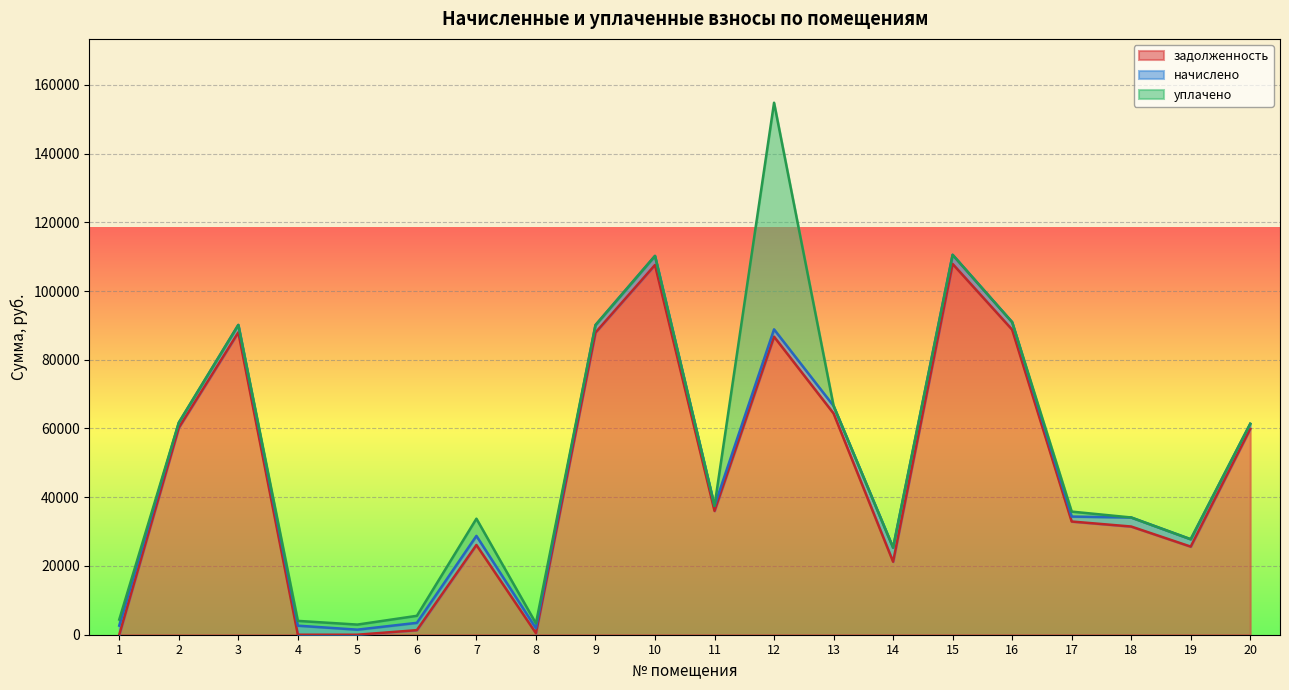

Is it true that задолженность equals 37644.4 at 7?

False